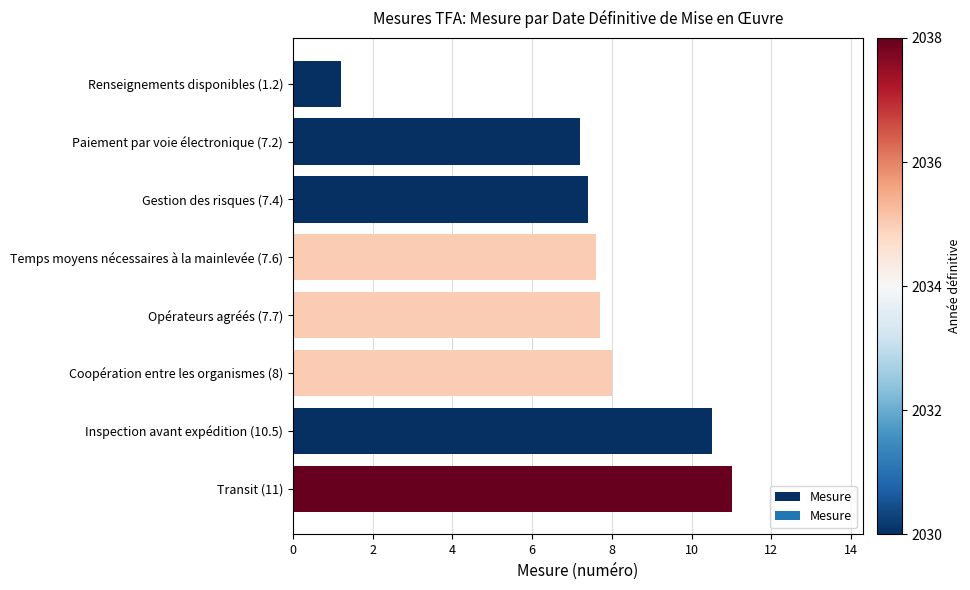

What is the change in value from Paiement par voie électronique (7.2) to Coopération entre les organismes (8)?

+0.8